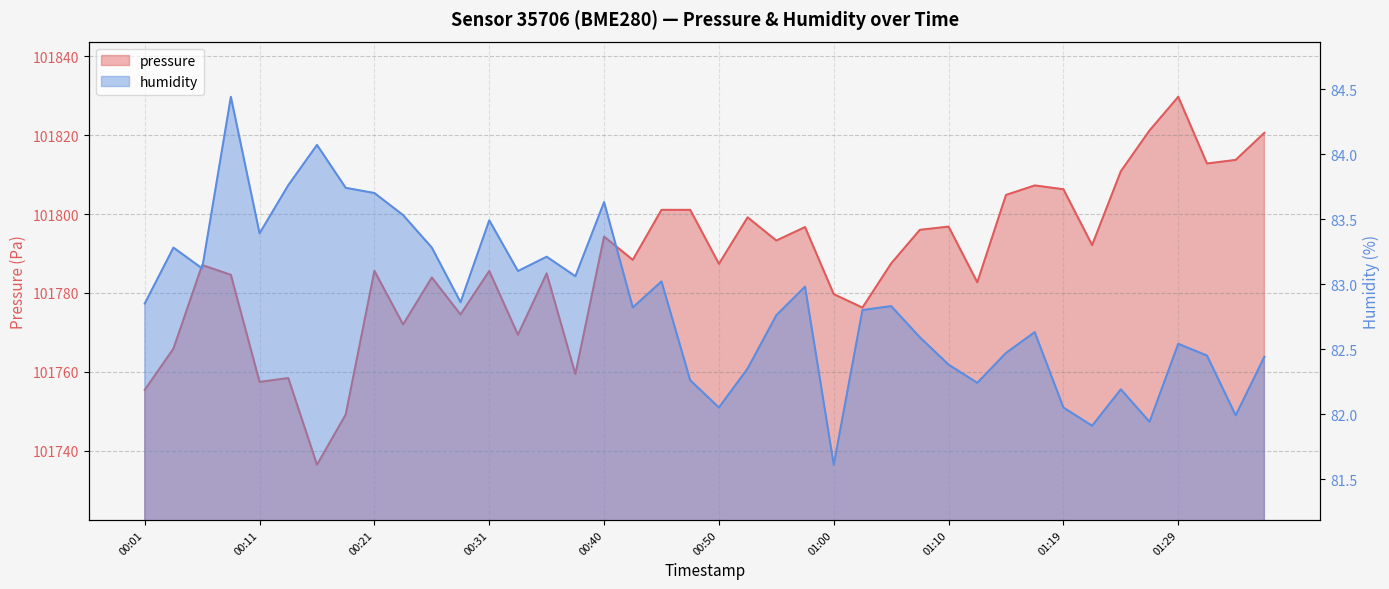

Where is the first local maximum for humidity?

00:03